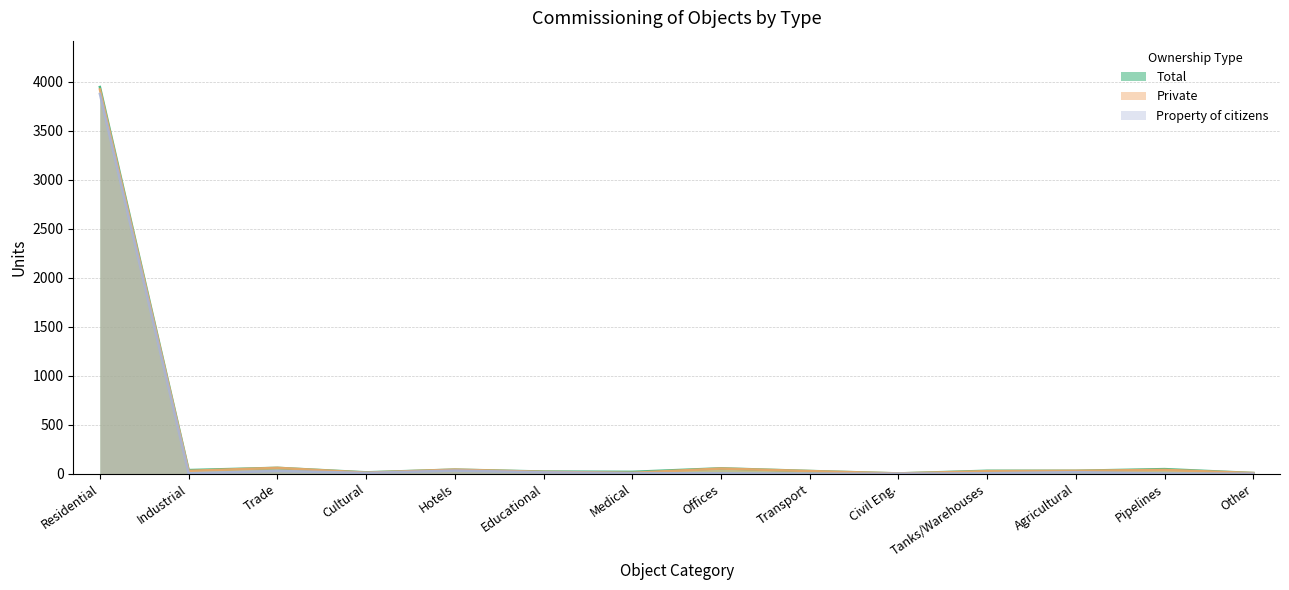

How many data points in Private are less than 28?

7